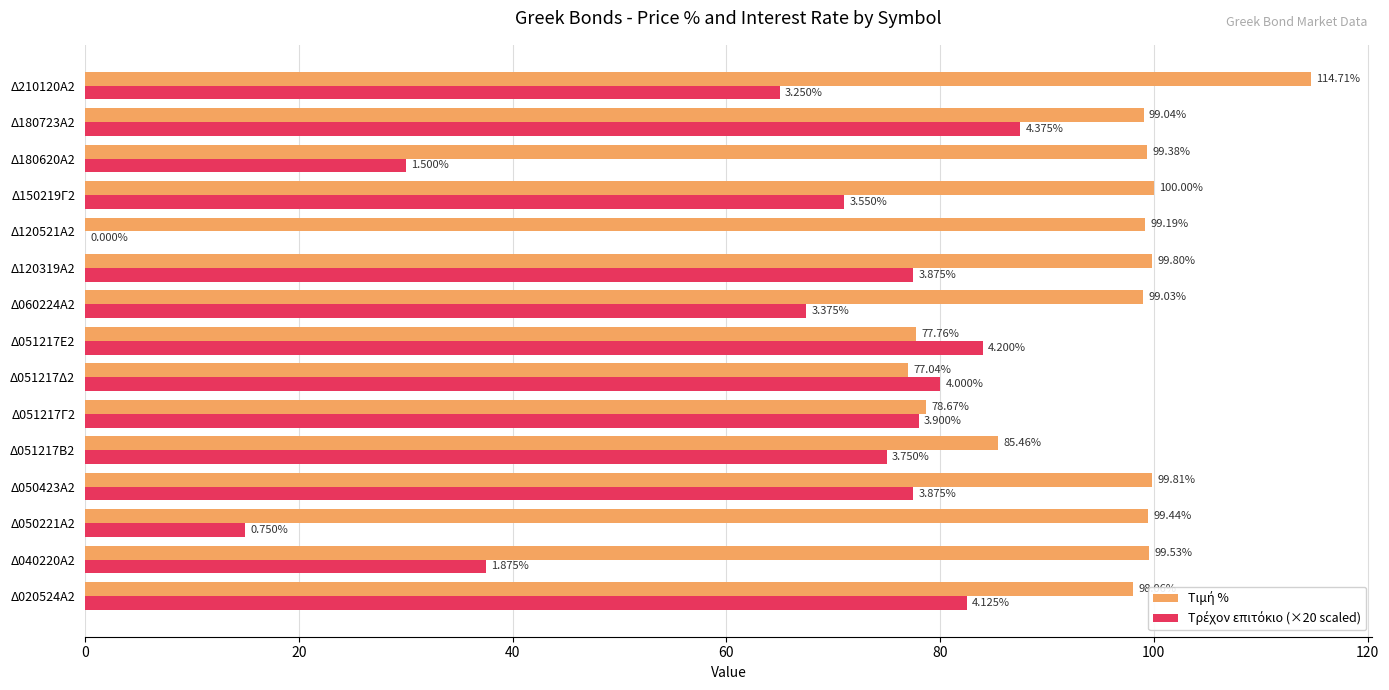

What is the total value across all series at Δ040220Α2?

137.0